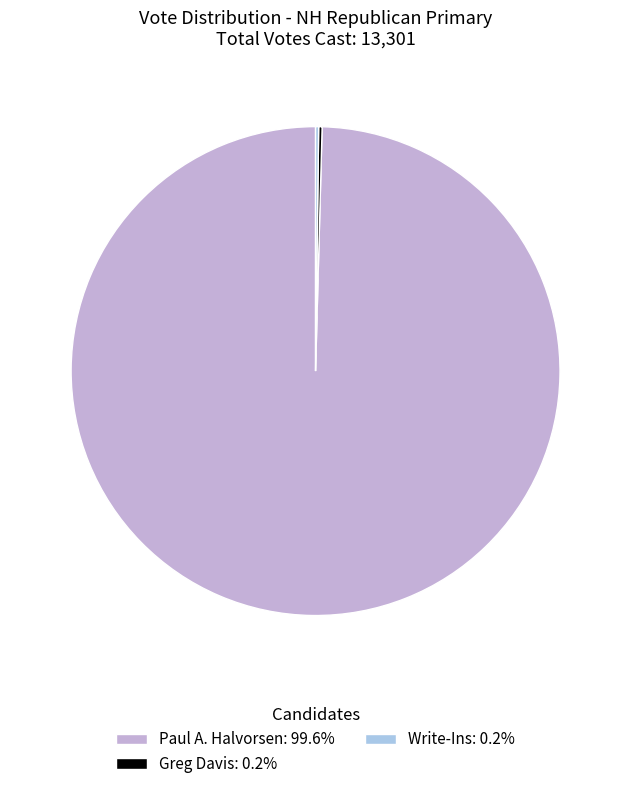

Does Paul A. Halvorsen: 99.6% account for over 50% of the chart?

Yes